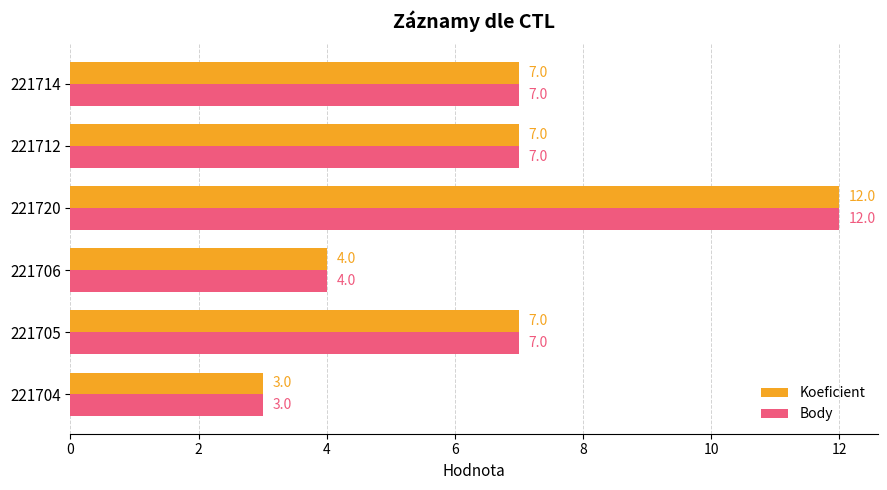

What is the total value across all series at 221714?

14